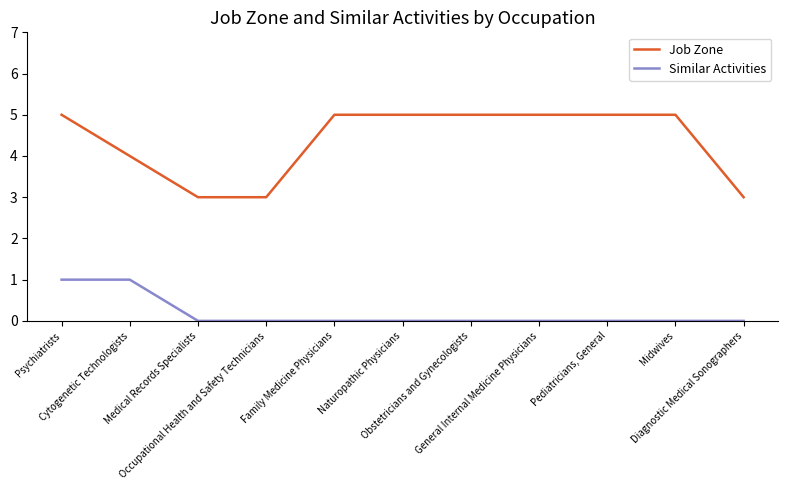

What position from the left is Diagnostic Medical Sonographers?

11